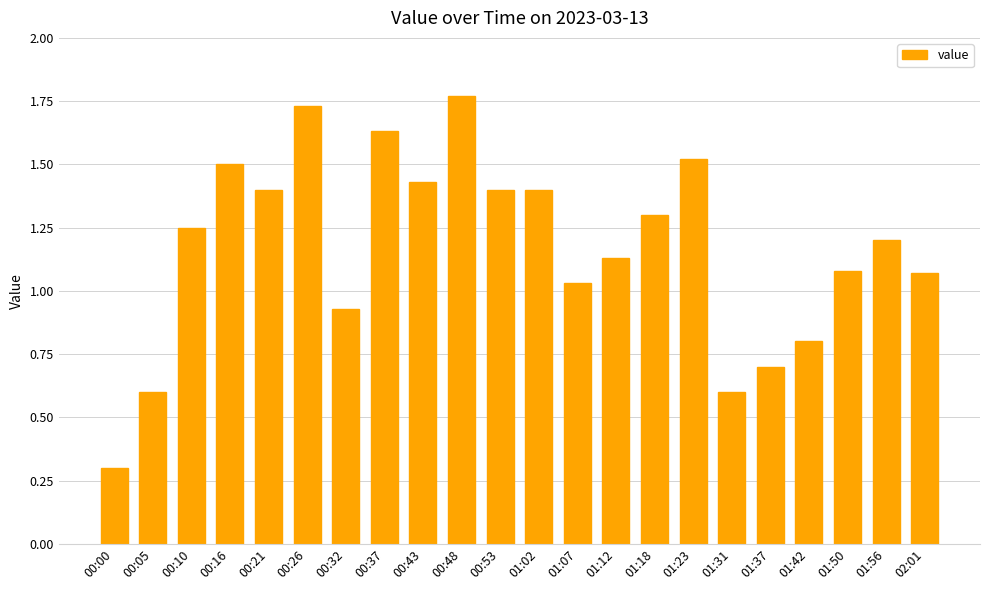

What is the difference between the values at 00:00 and 01:37?

0.4